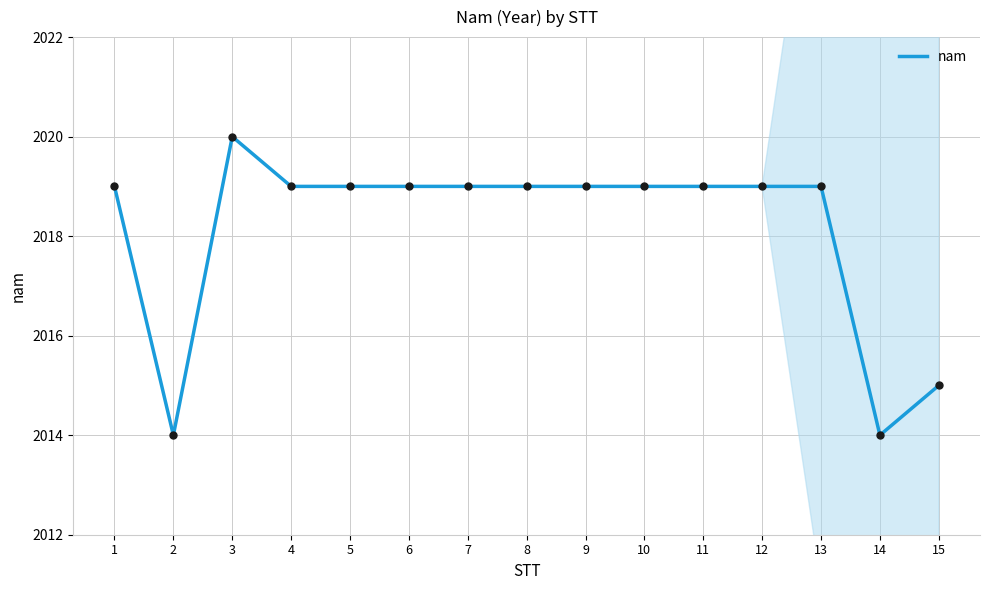

Which has a higher value, 8 or 14?

8